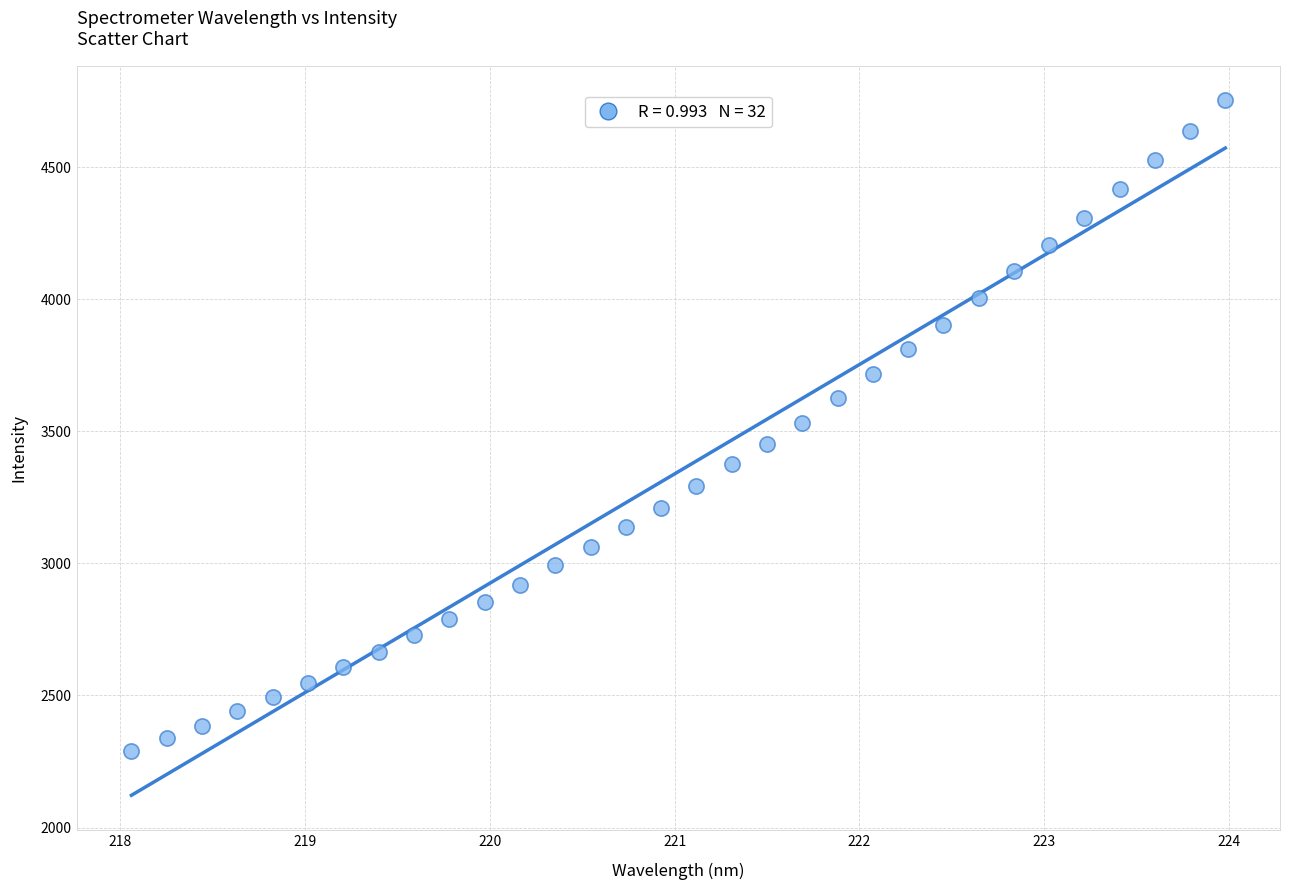

What is the range of X values (max minus min)?

5.9